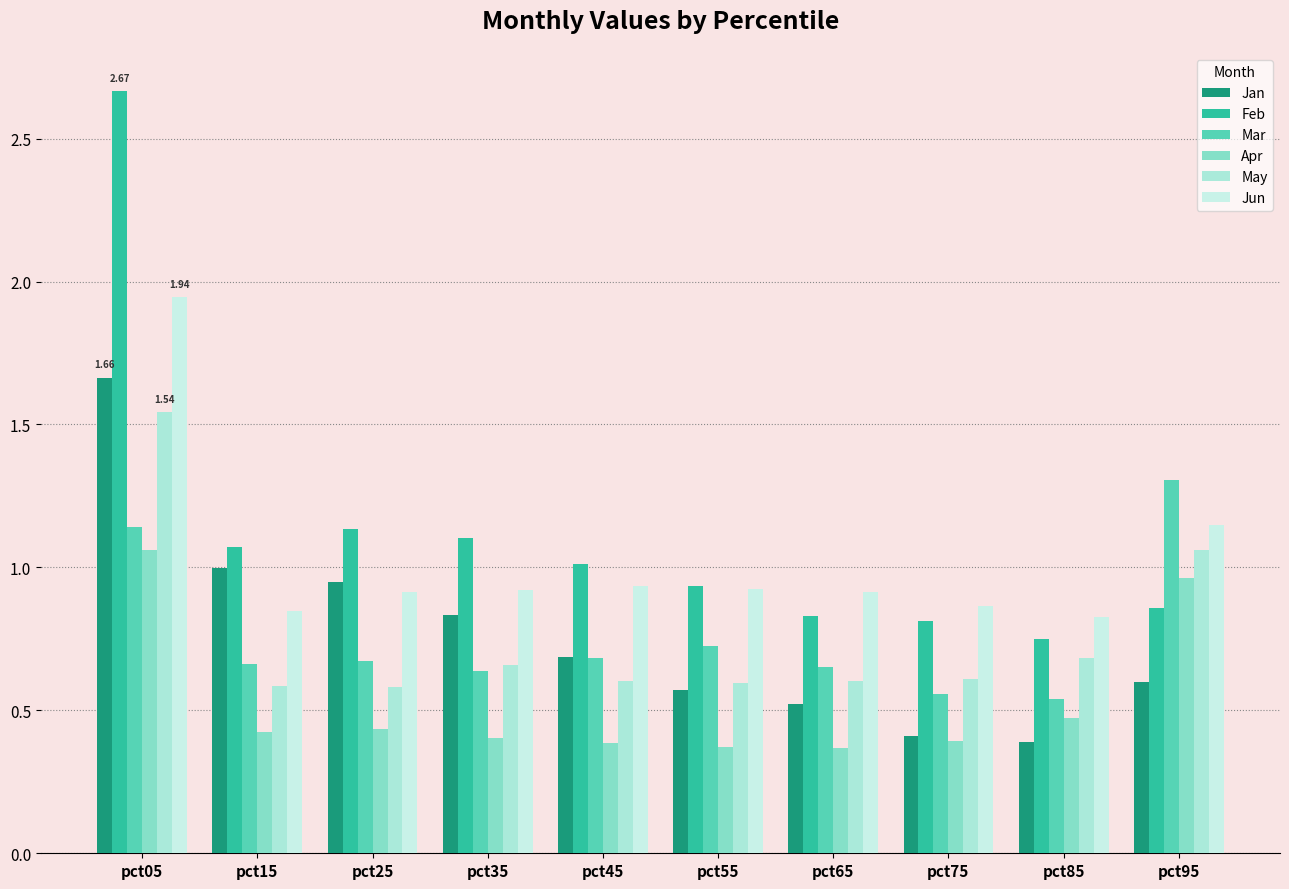

How many categories are shown in the chart?

10